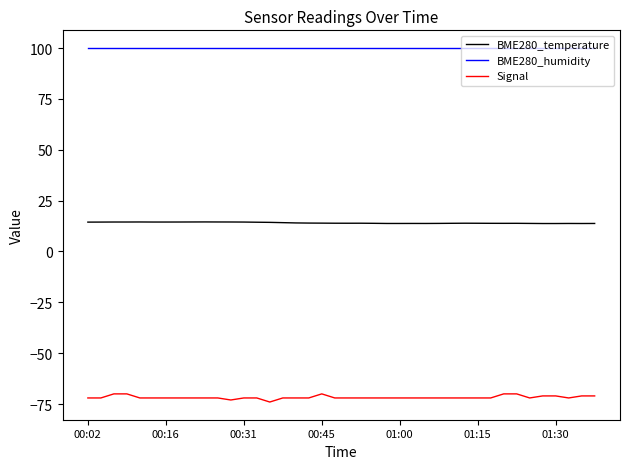

Which series has the largest total across all categories?

BME280_humidity